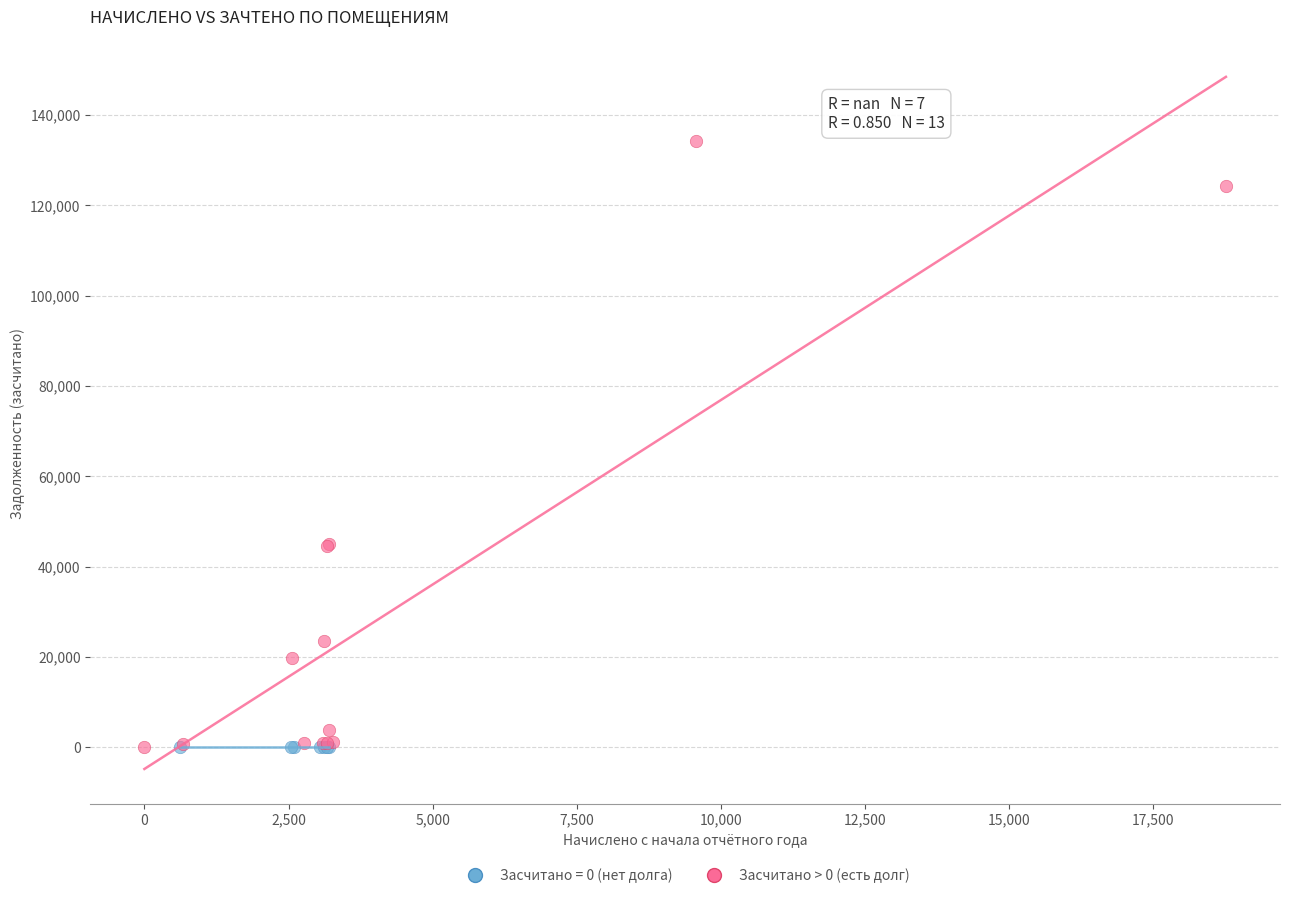

Which series reaches the maximum Y coordinate?

Засчитано > 0 (есть долг)